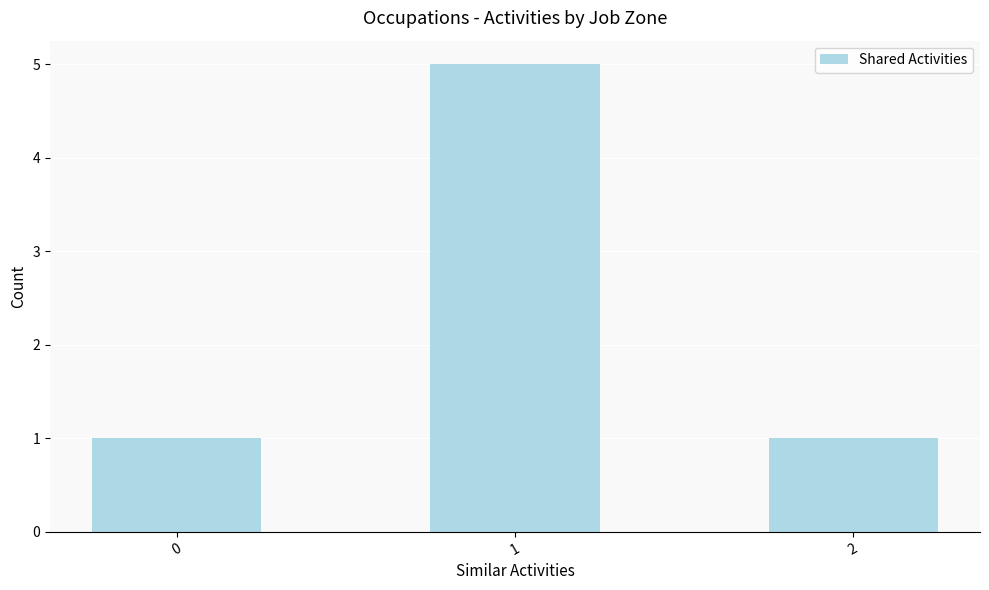

What is the minimum value shown in the chart?

1